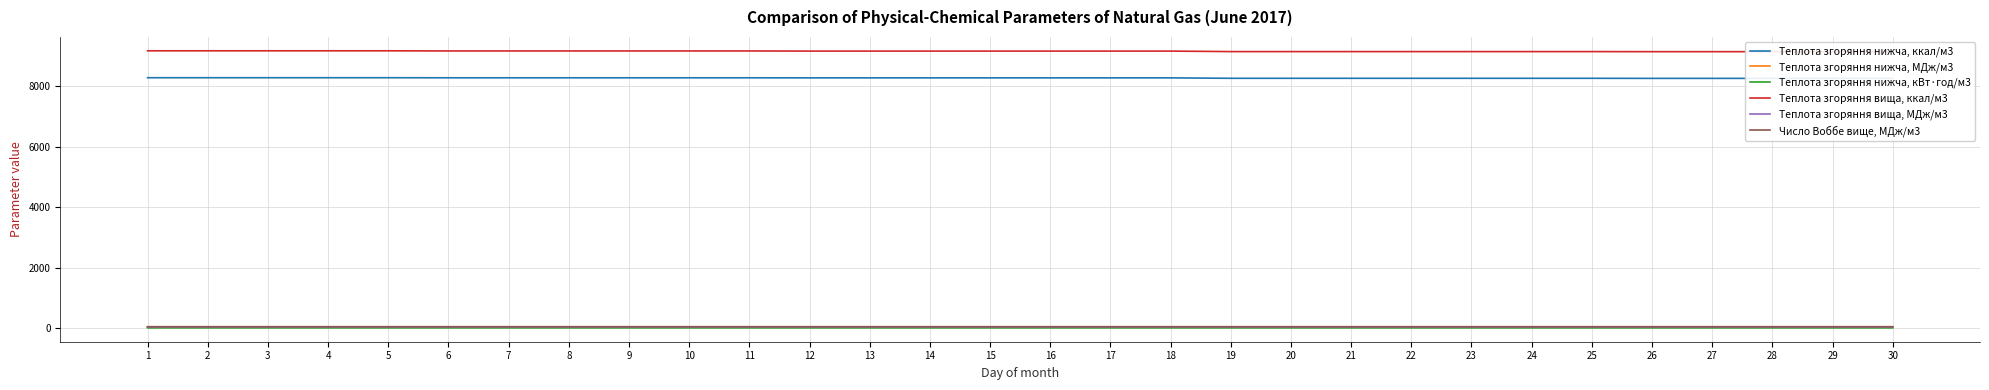

Does the chart have visible grid lines?

Yes